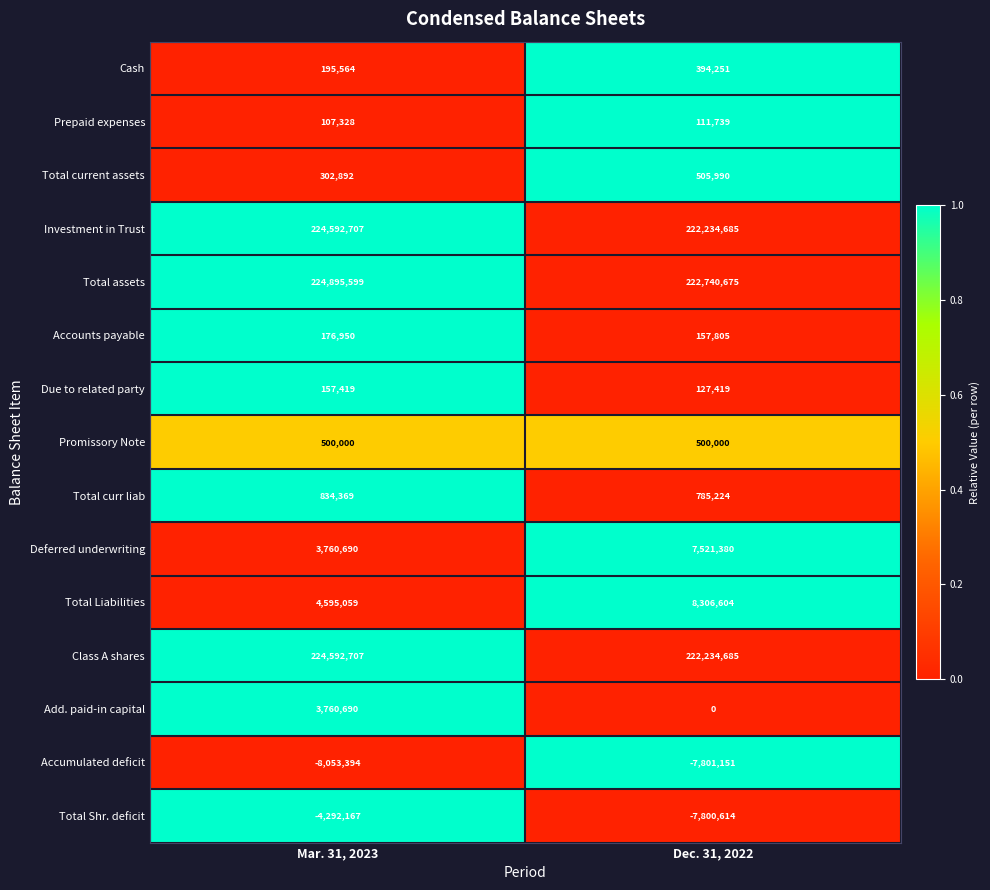

What is the greatest value displayed?

224895599